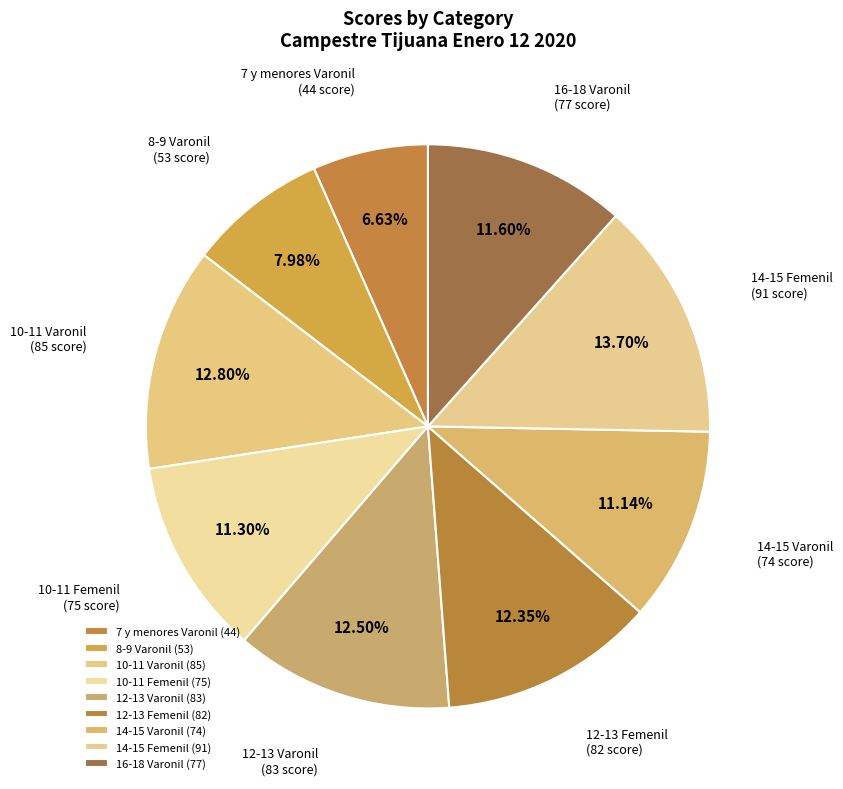

Between 10-11 Femenil and 12-13 Varonil, which is larger?

12-13 Varonil